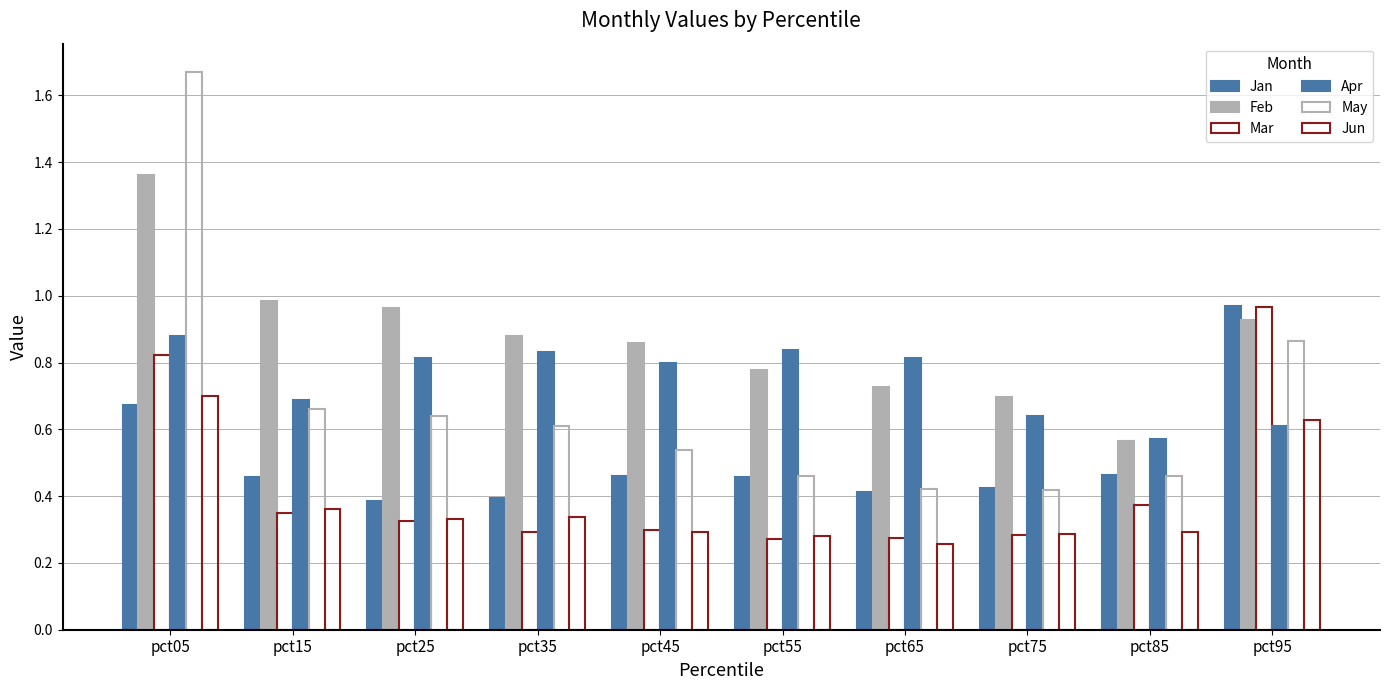

What is the difference between the Mar values at pct85 and pct55?

0.1